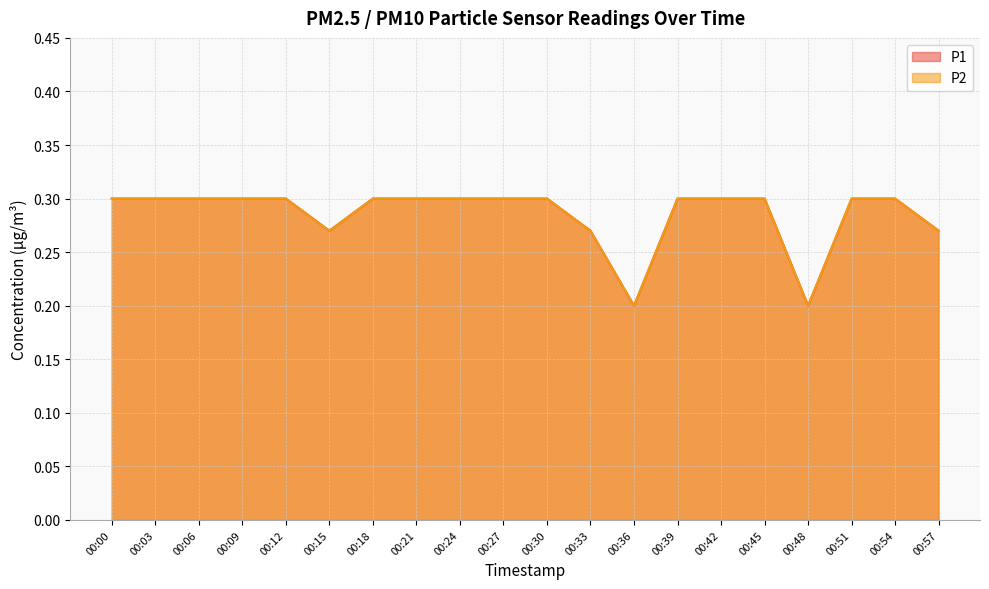

True or false: P1 and P2 intersect in this chart.

False